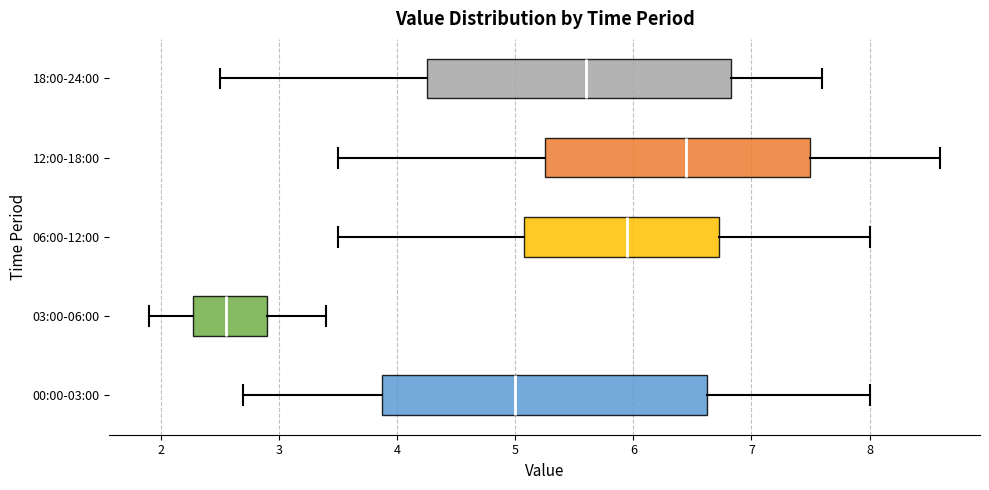

Where does the median line of the box for 18:00-24:00 sit on the x-axis? The values are not printed on the chart, so give them approximately, as read against the axis.

5.6